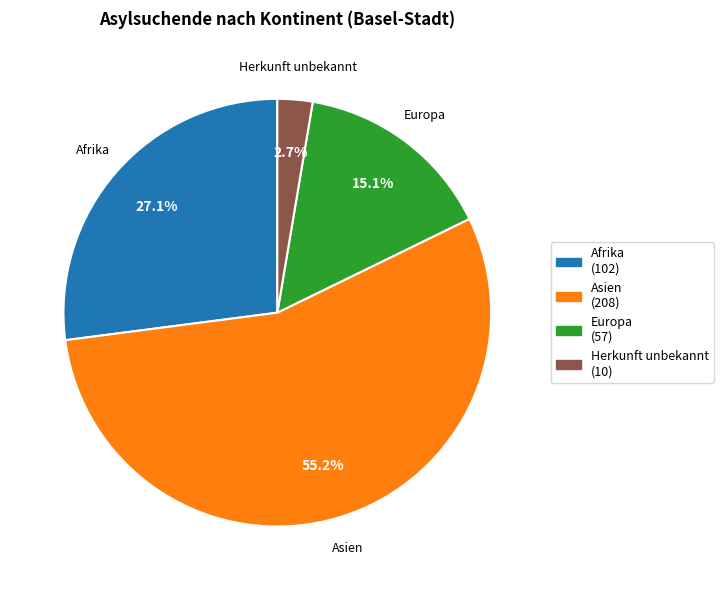

Count the number of slices in the pie.

4